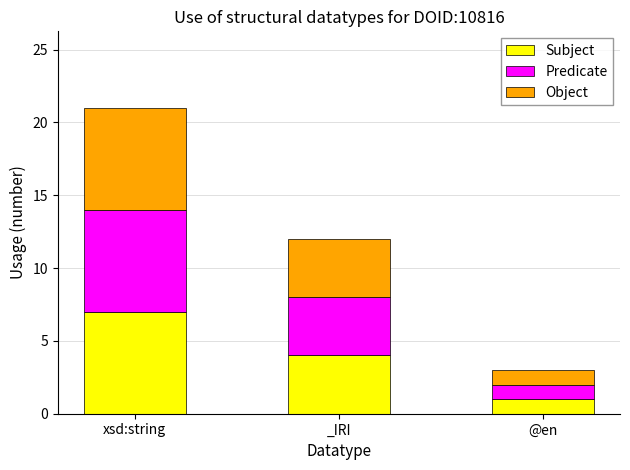

At which category is the sum across all series the highest?

xsd:string